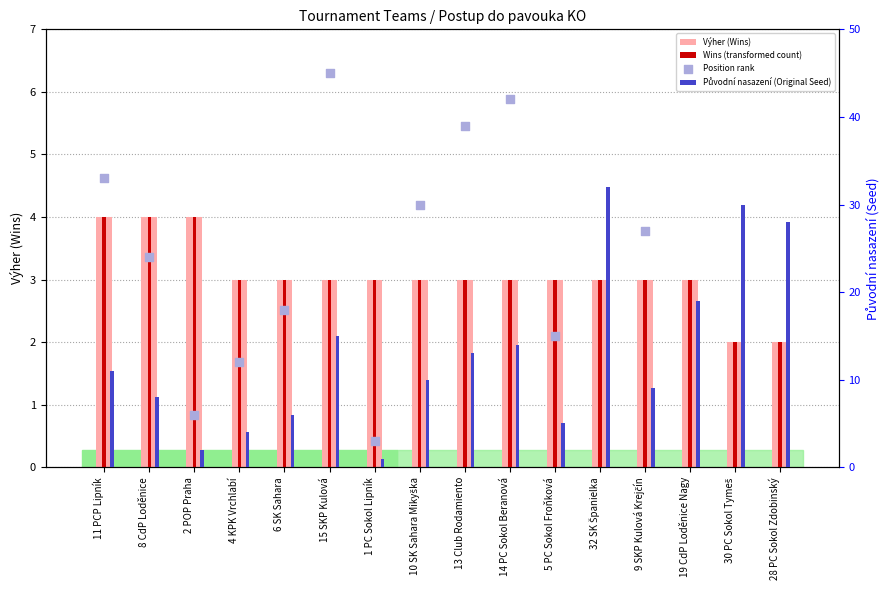

Which series has the largest total across all categories?

Position rank